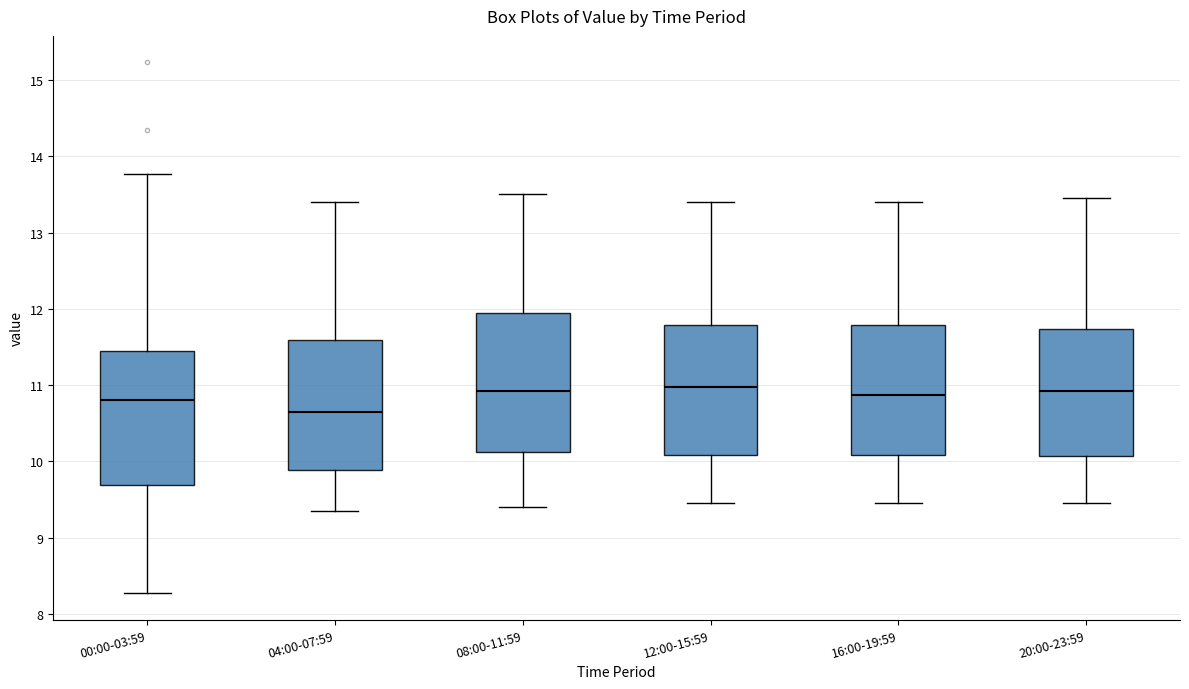

Reading left to right, transcribe this box plot: for each box, give where its median line is, the range the box spans, and where its two whiskers end, as read against the y-axis. The values are not printed on the chart, so give them approximately, as read against the axis.

00:00-03:59: median 10.8, box 9.7 to 11.5, whiskers 8.3 to 13.8
04:00-07:59: median 10.7, box 9.9 to 11.6, whiskers 9.4 to 13.4
08:00-11:59: median 10.9, box 10.1 to 12.0, whiskers 9.4 to 13.5
12:00-15:59: median 11.0, box 10.1 to 11.8, whiskers 9.5 to 13.4
16:00-19:59: median 10.9, box 10.1 to 11.8, whiskers 9.5 to 13.4
20:00-23:59: median 10.9, box 10.1 to 11.7, whiskers 9.5 to 13.5